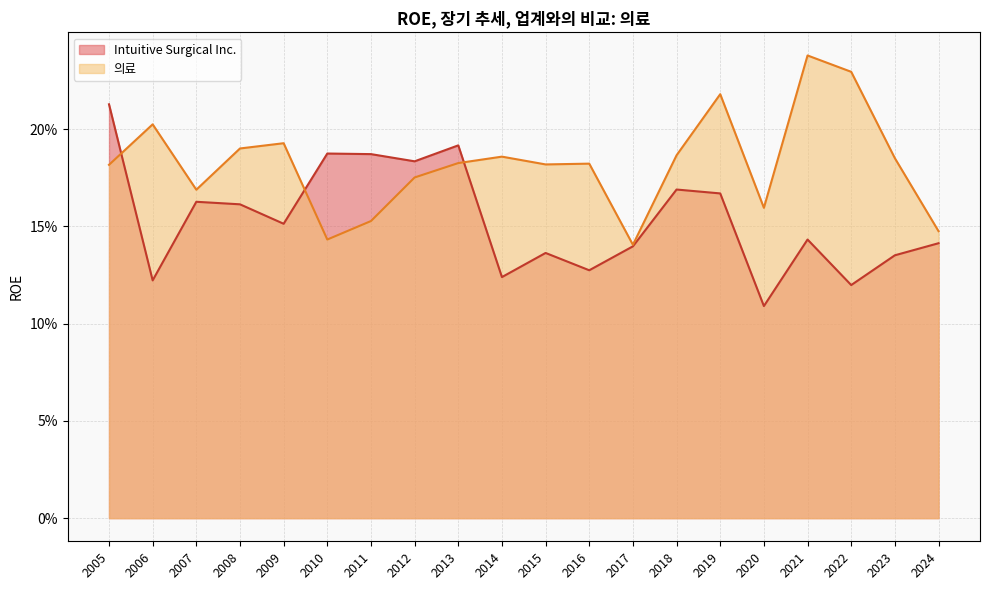

Where is Intuitive Surgical Inc. nearest to the value 0?

2020